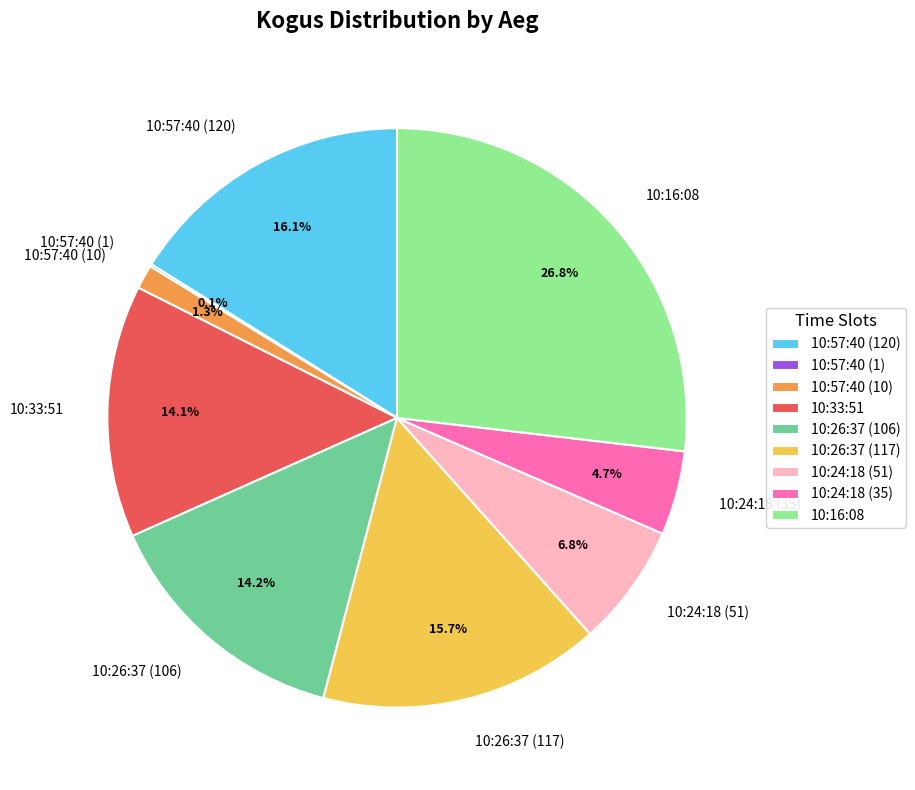

Is there a majority slice in this chart?

No